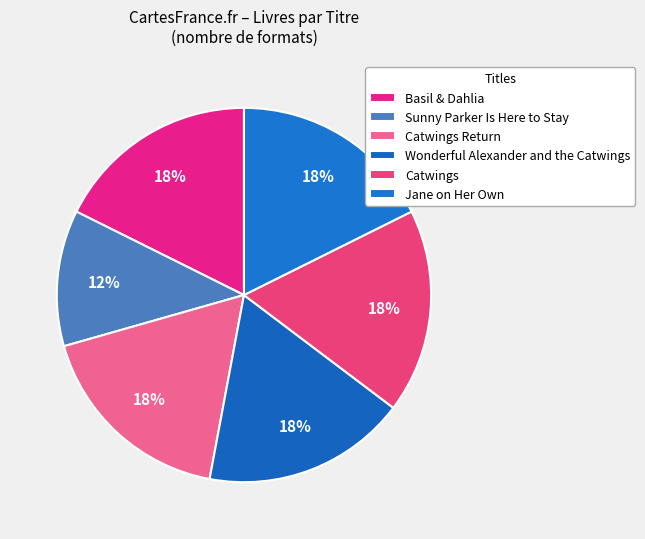

Is it true that Catwings is 18% of the pie?

True